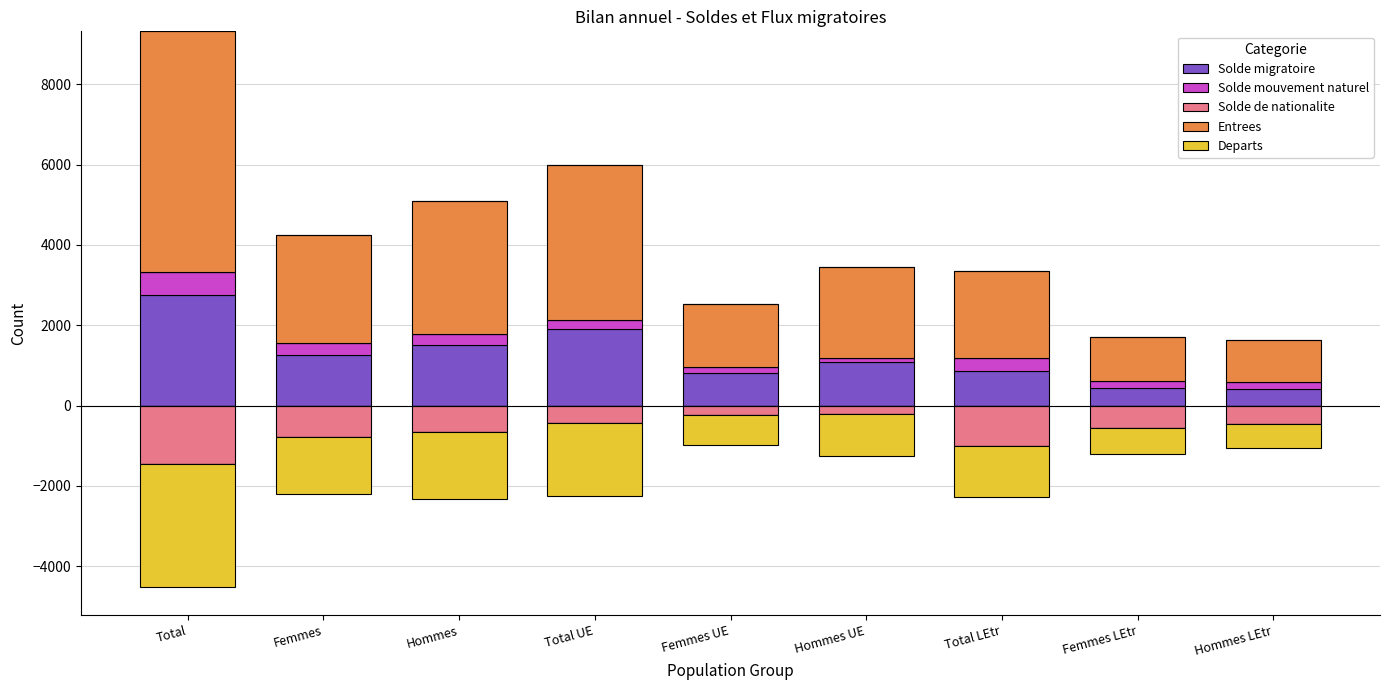

What are all the series names shown in the legend?

Solde migratoire, Solde mouvement naturel, Solde de nationalite, Entrees, Departs